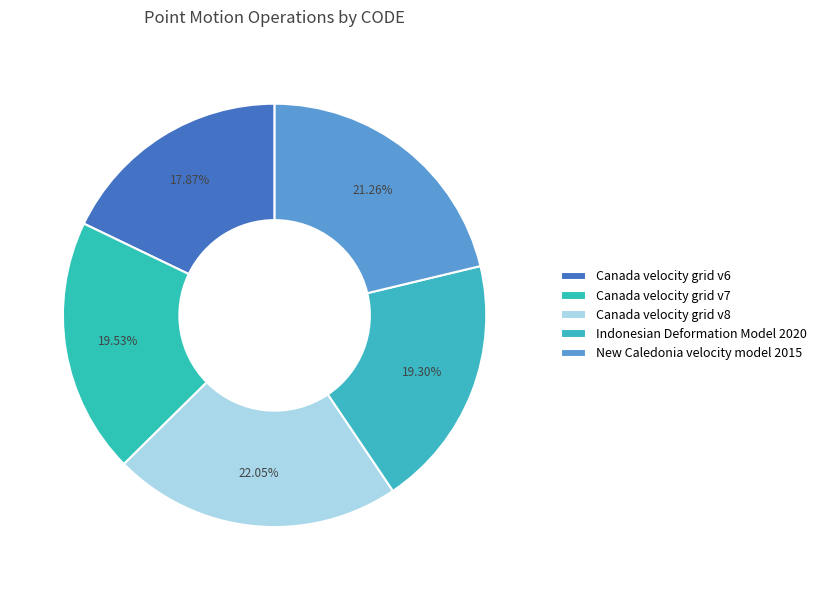

Rank the categories by value from highest to lowest.

Canada velocity grid v8, New Caledonia velocity model 2015, Canada velocity grid v7, Indonesian Deformation Model 2020, Canada velocity grid v6